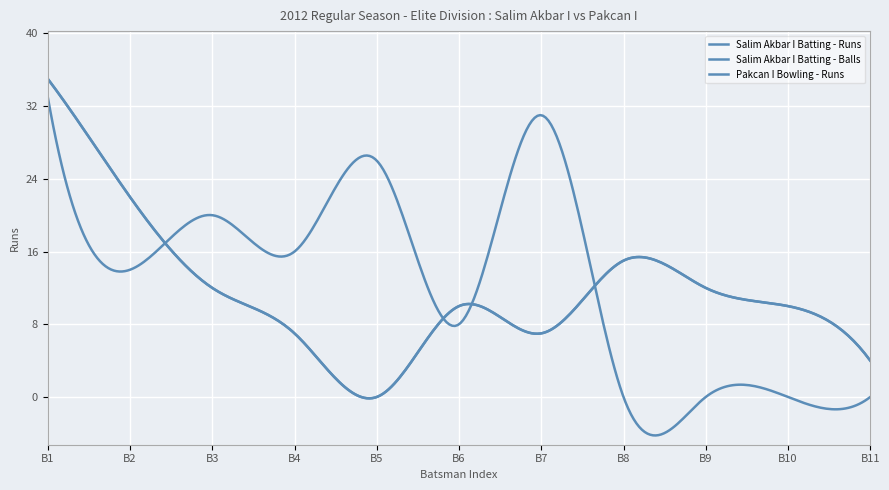

How many interior local valleys does the Salim Akbar I Batting - Balls series have?

2